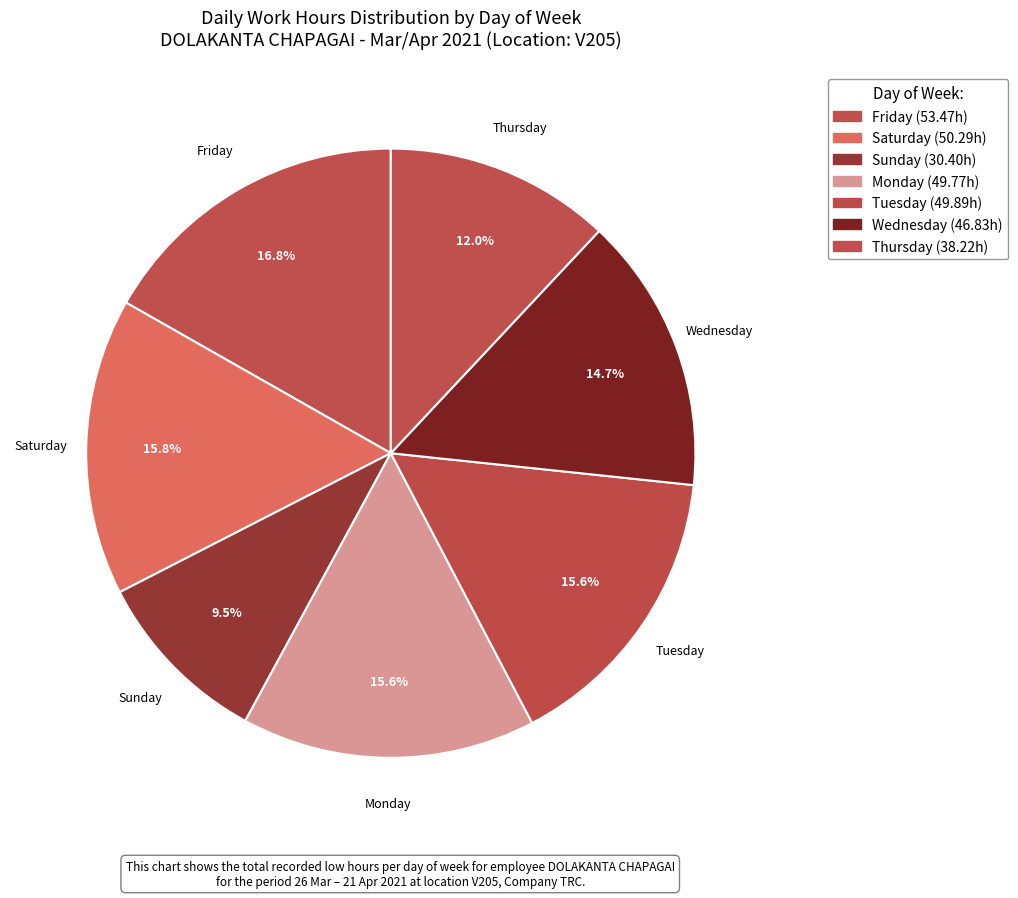

How many segments does this pie chart have?

7